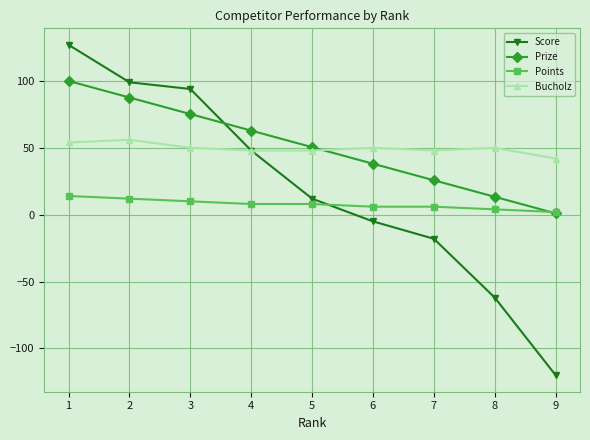

What is the minimum value shown in the chart?

-120.0